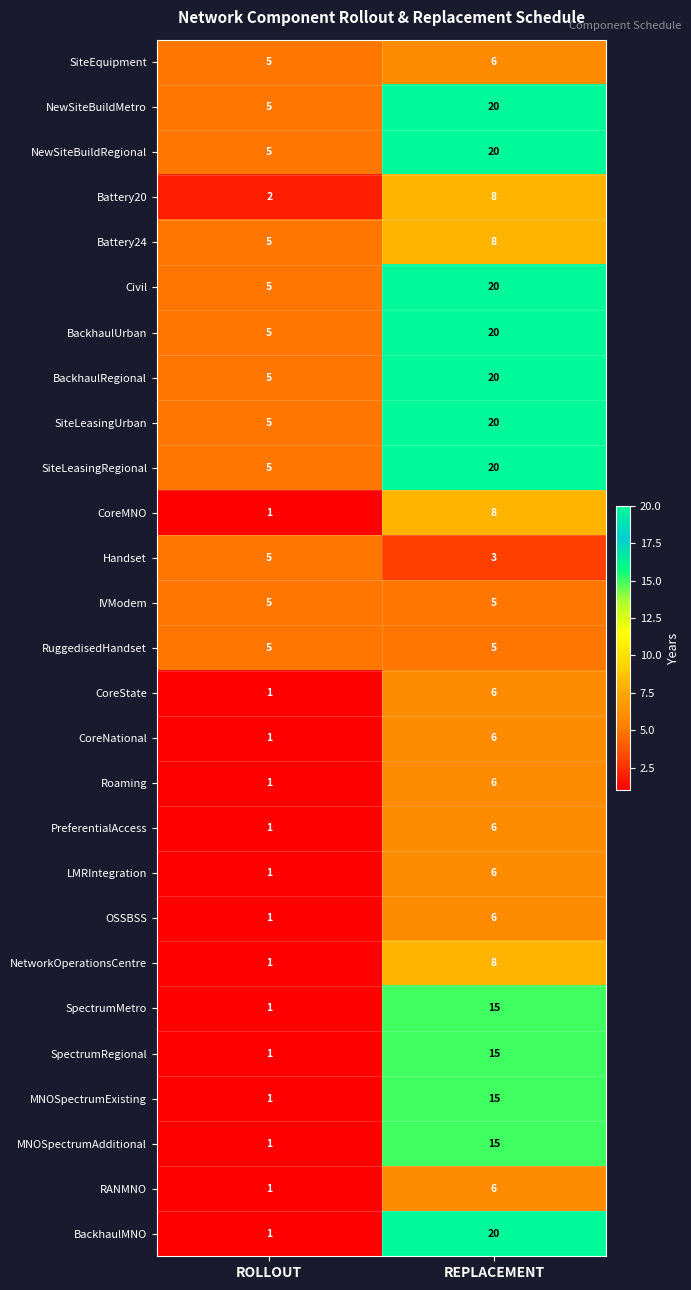

Rank the categories by PreferentialAccess value from highest to lowest.

REPLACEMENT, ROLLOUT